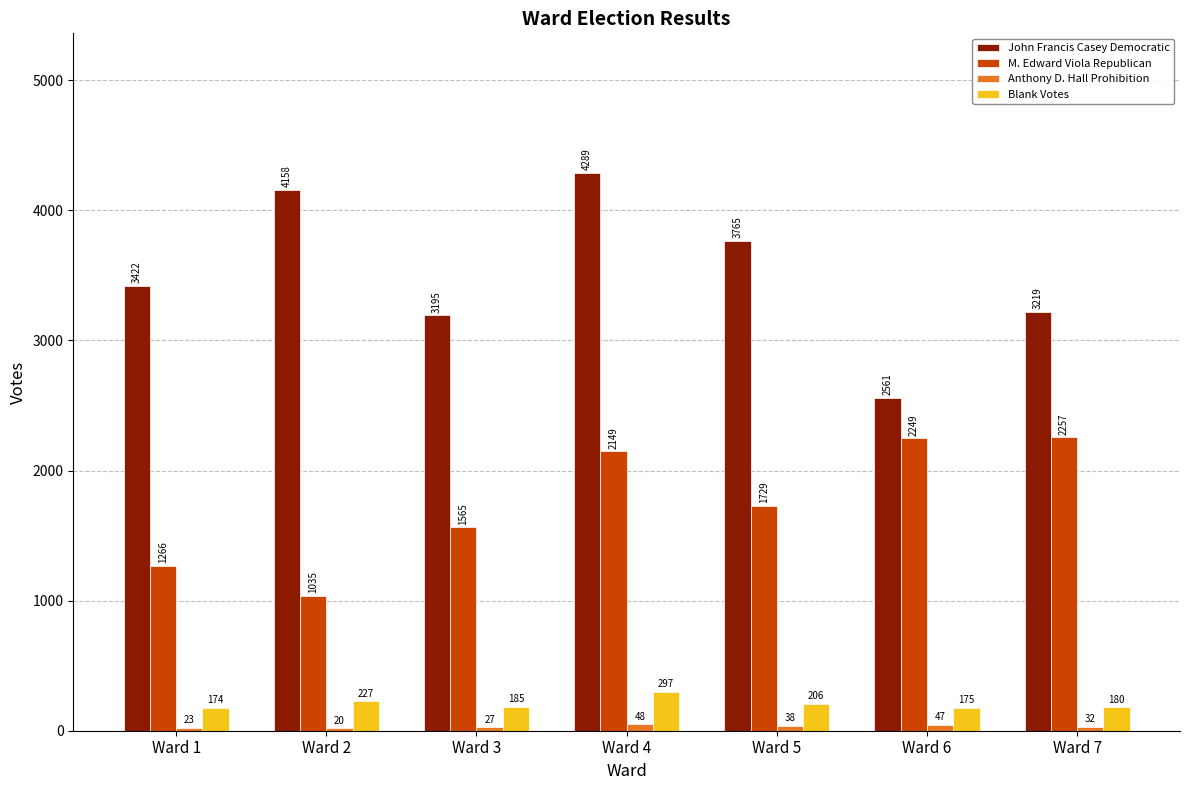

How many data points does each series have?

7